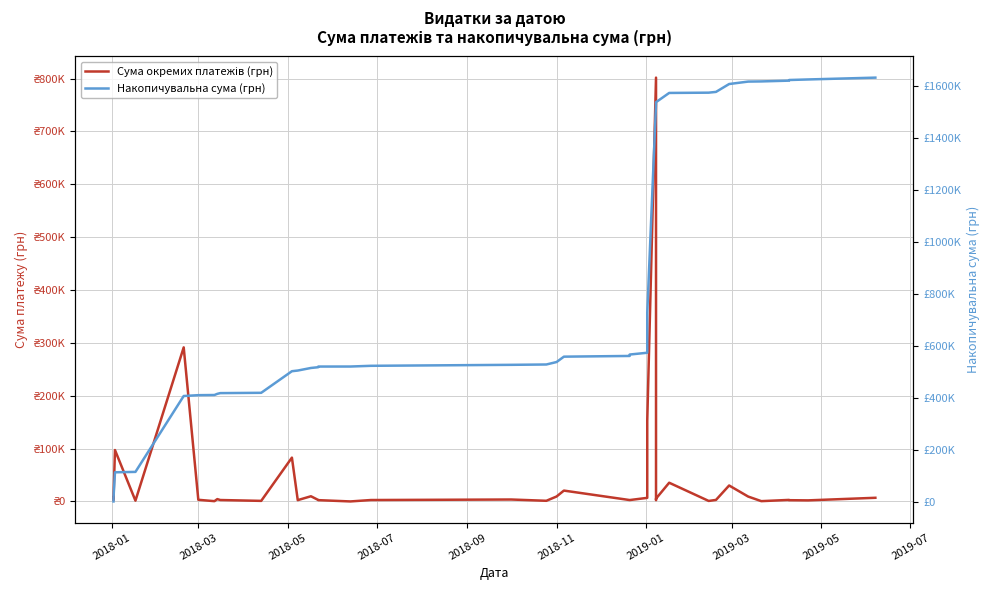

How many interior local peaks does the Сума окремих платежів (грн) series have?

12